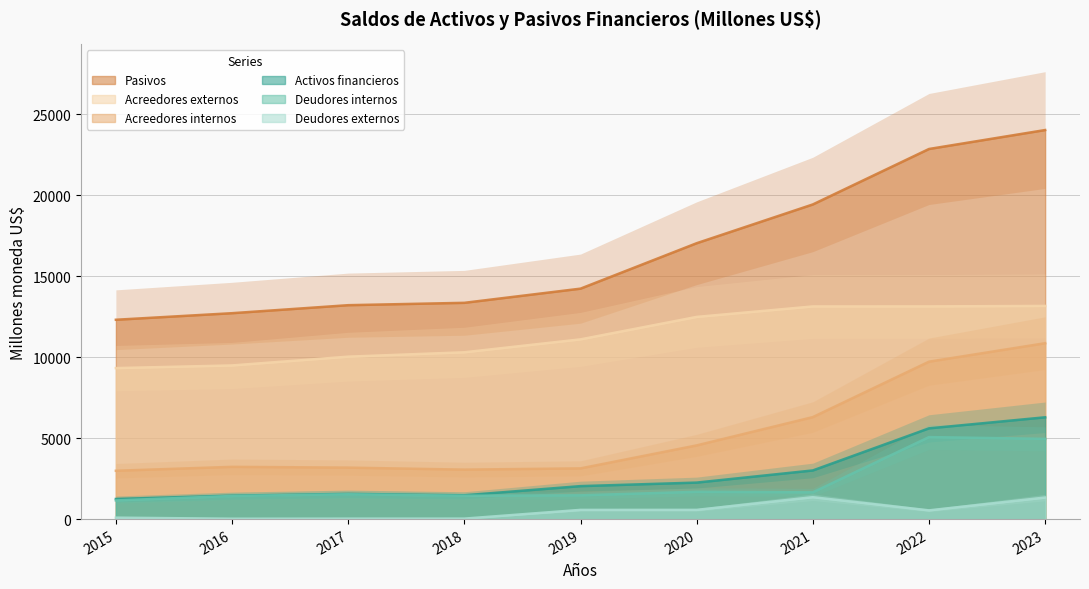

Rank the categories by Acreedores internos value from lowest to highest.

2015, 2018, 2019, 2017, 2016, 2020, 2021, 2022, 2023